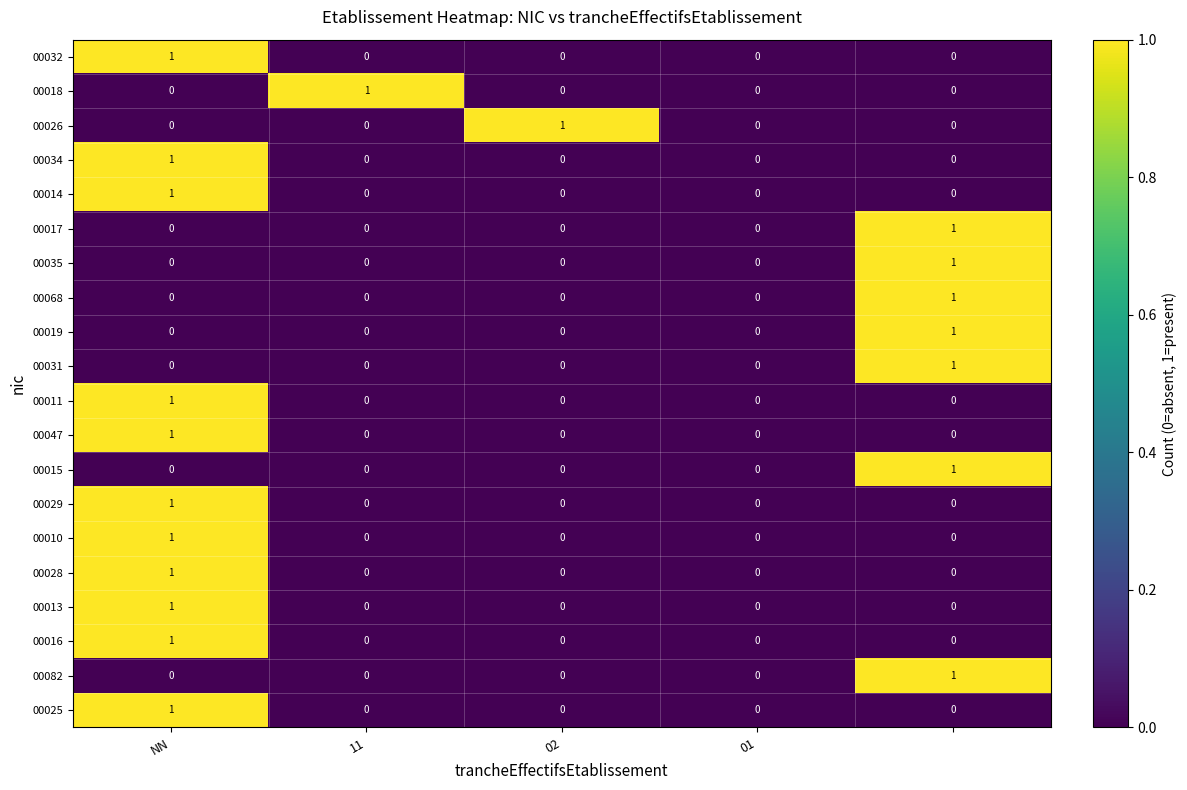

How many 00028 values are between 0 and 1?

5